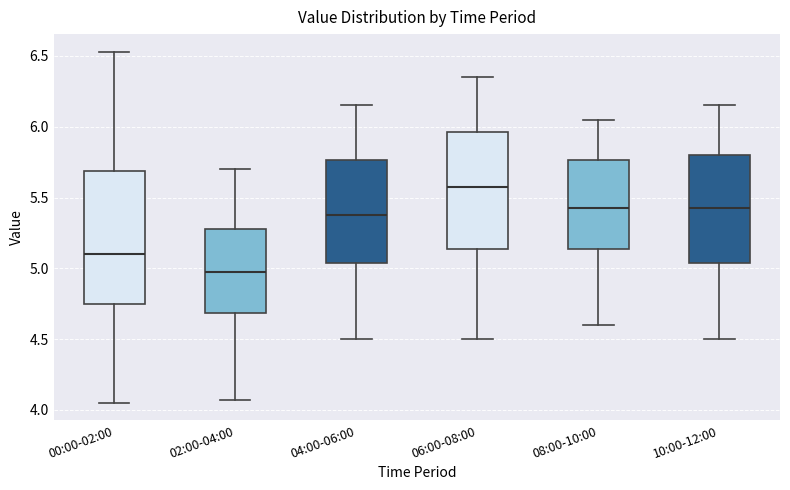

Reading left to right, transcribe this box plot: for each box, give where its median line is, the range the box spans, and where its two whiskers end, as read against the y-axis. The values are not printed on the chart, so give them approximately, as read against the axis.

00:00-02:00: median 5.10, box 4.75 to 5.70, whiskers 4.05 to 6.55
02:00-04:00: median 5.00, box 4.70 to 5.30, whiskers 4.05 to 5.70
04:00-06:00: median 5.40, box 5.05 to 5.75, whiskers 4.50 to 6.15
06:00-08:00: median 5.60, box 5.15 to 5.95, whiskers 4.50 to 6.35
08:00-10:00: median 5.45, box 5.15 to 5.75, whiskers 4.60 to 6.05
10:00-12:00: median 5.45, box 5.05 to 5.80, whiskers 4.50 to 6.15